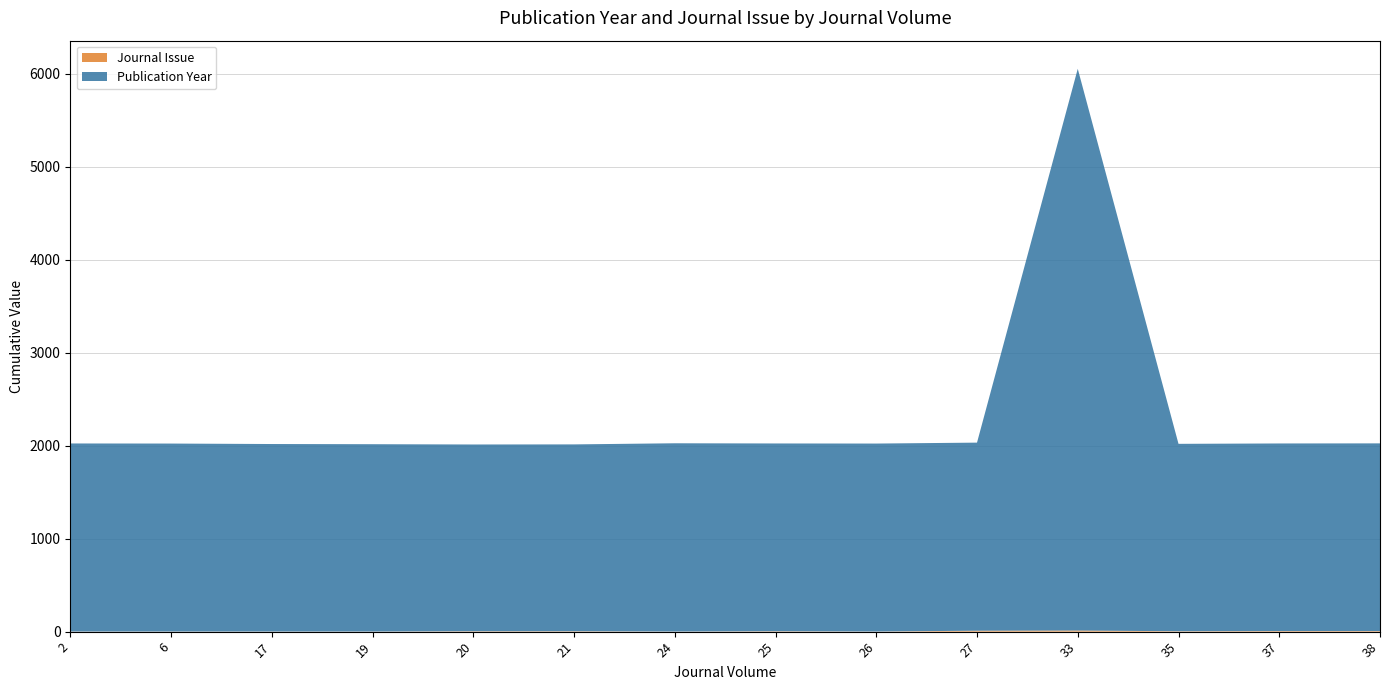

At which category is the sum across all series the highest?

33